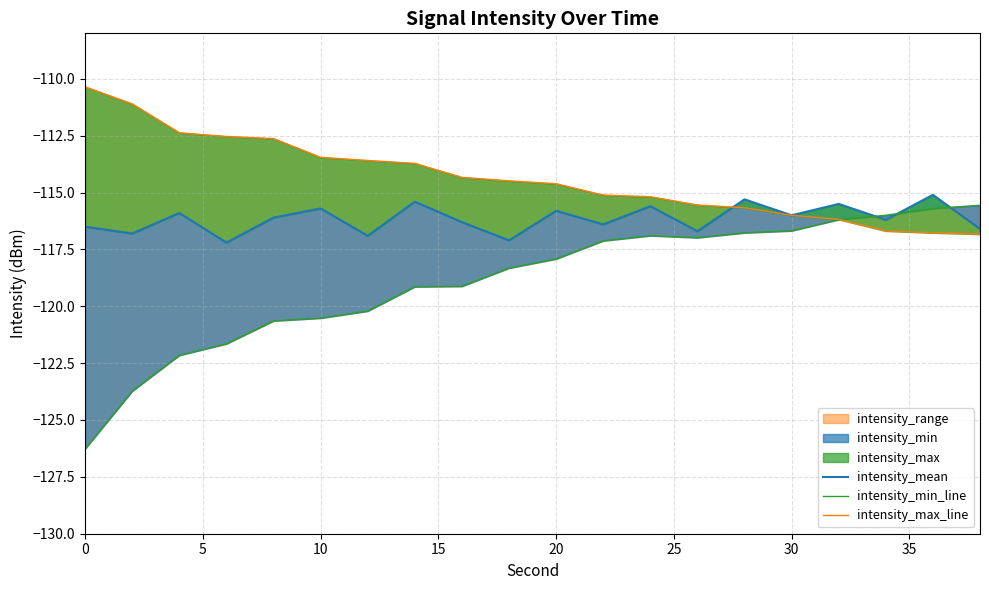

Which series ends up on top after the final intersection of intensity_mean and intensity_min_line?

intensity_min_line